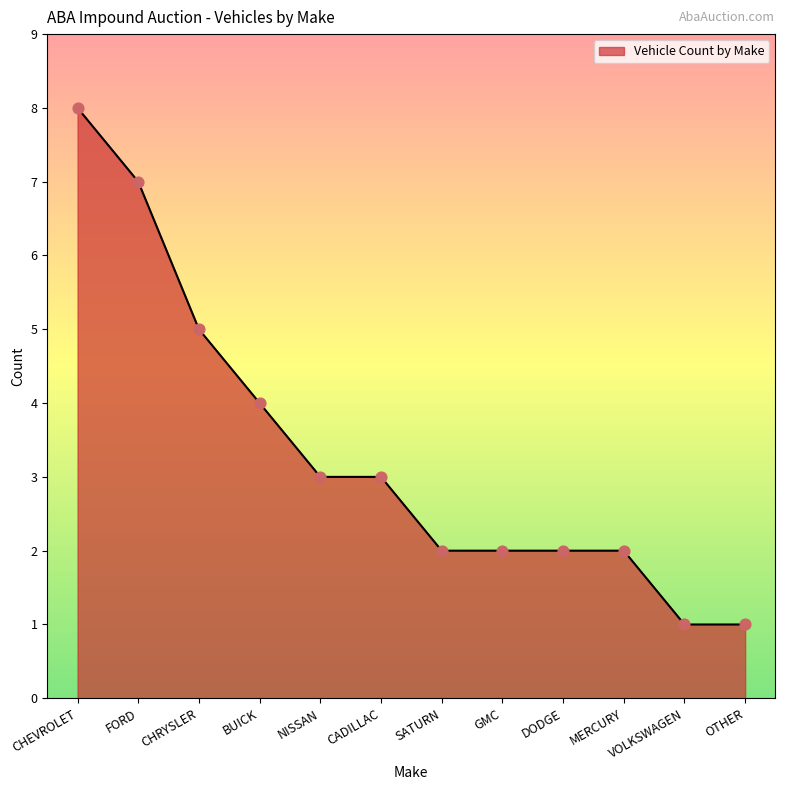

What is the change in value from FORD to BUICK?

-3